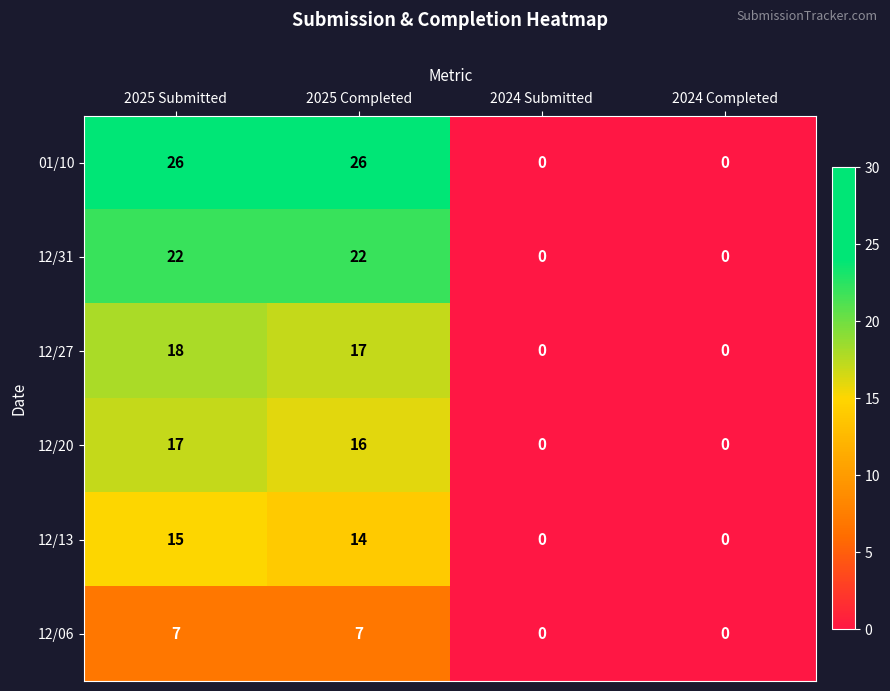

Count the number of categories in the chart.

4